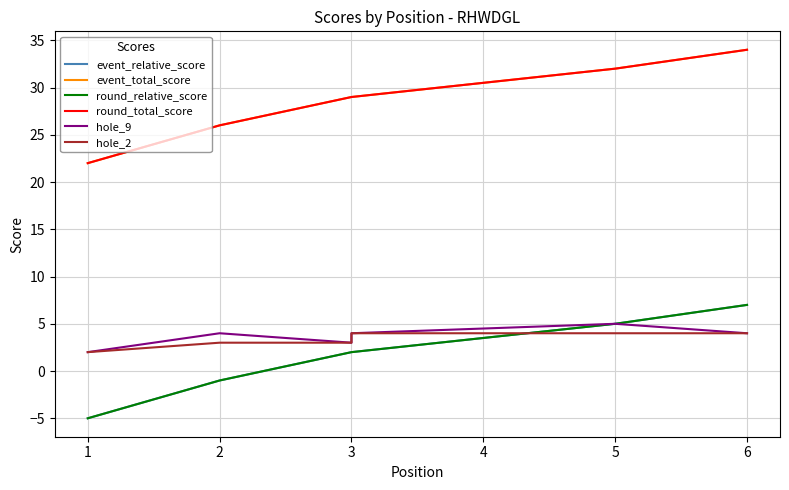

Rank the series at 1 from lowest to highest value.

event_relative_score, round_relative_score, hole_9, hole_2, event_total_score, round_total_score